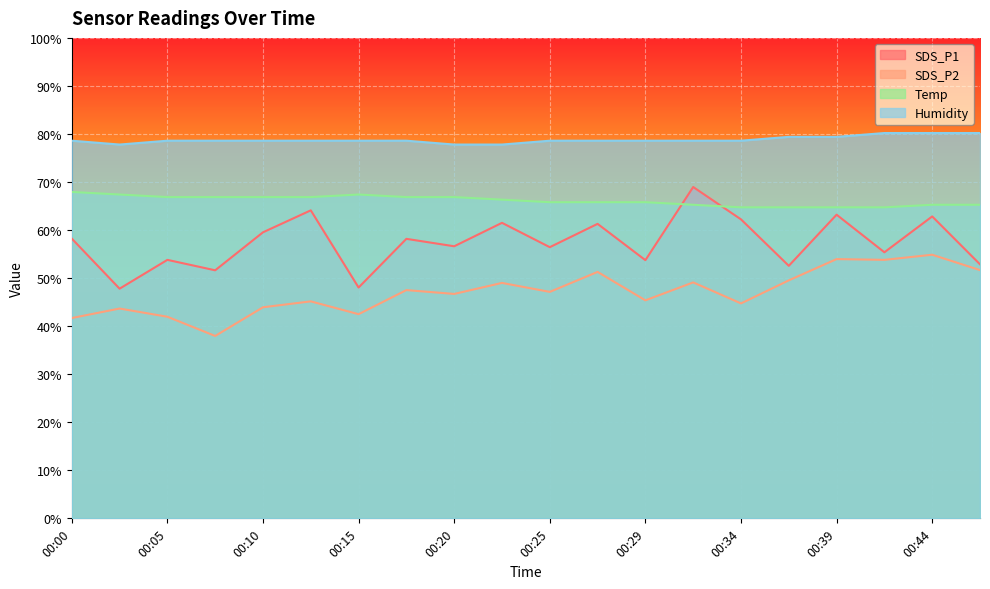

Reading left to right, list all the values displayed in this chart.

SDS_P1: 58.2	47.8	53.8	51.6	59.5	64.1	48.0	58.2	56.6	61.5	56.4	61.3	53.7	69.0	62.2	52.6	63.2	55.4	62.8	52.9
SDS_P2: 41.7	43.7	42.0	38.0	43.9	45.2	42.5	47.5	46.7	49.0	47.1	51.3	45.4	49.1	44.7	49.5	54.0	53.8	54.9	51.7
Temp: 67.9	67.4	66.9	66.9	66.9	66.9	67.4	66.9	66.9	66.3	65.8	65.8	65.8	65.3	64.7	64.7	64.7	64.7	65.3	65.3
Humidity: 78.6	77.8	78.6	78.6	78.6	78.6	78.6	78.6	77.8	77.8	78.6	78.6	78.6	78.6	78.6	79.4	79.4	80.2	80.2	80.2